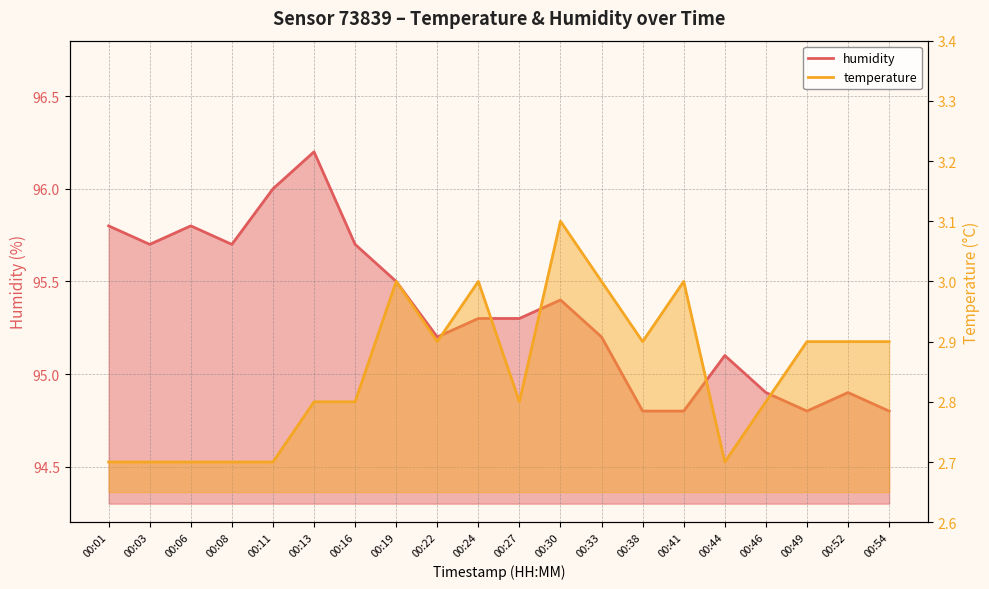

What is the value of the humidity point at the 20th from the left?

94.8